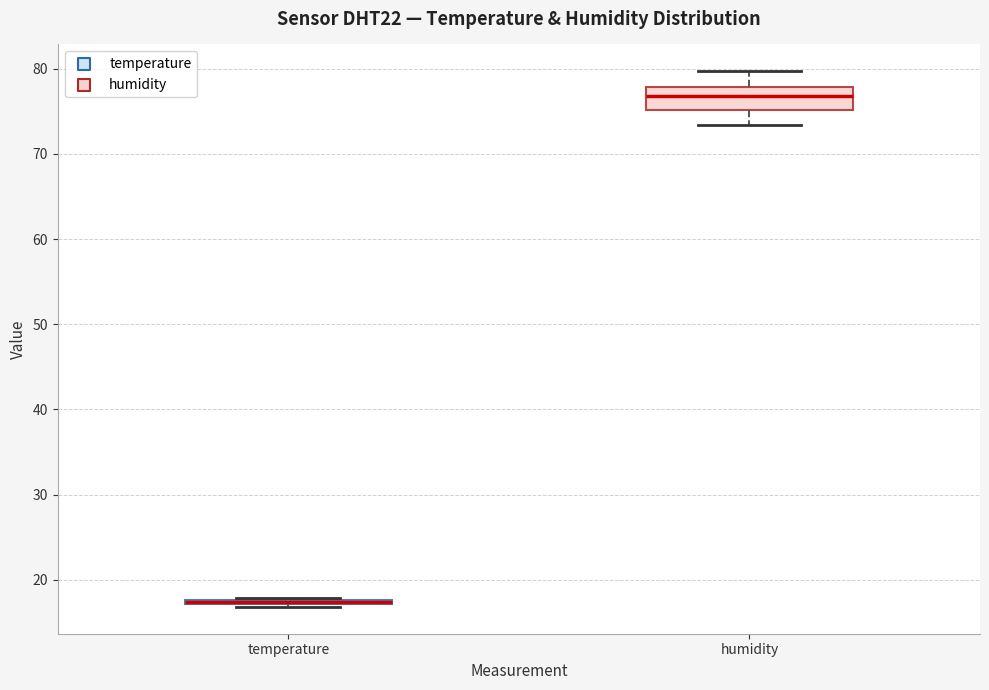

Where does the lower whisker of the box for humidity end on the y-axis? The values are not printed on the chart, so give them approximately, as read against the axis.

73